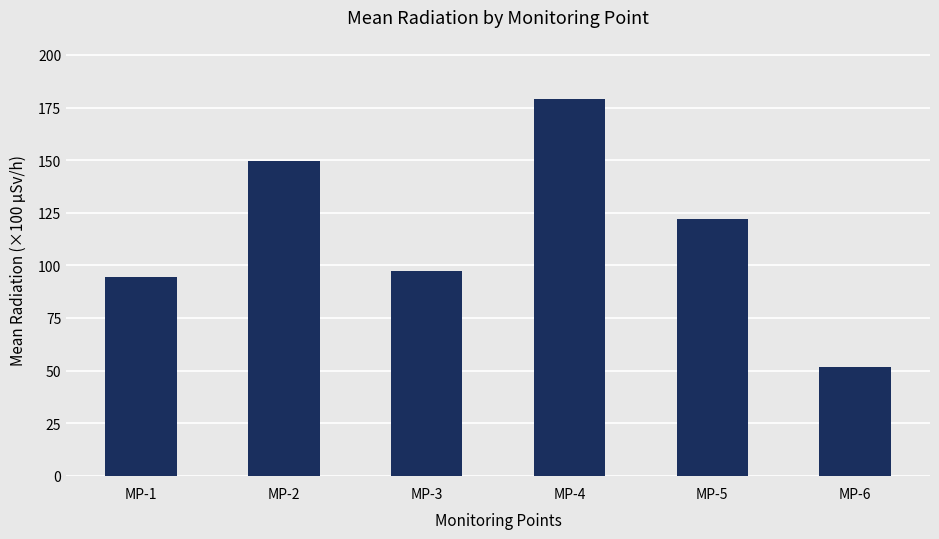

At which label does the data first exceed 122?

MP-2